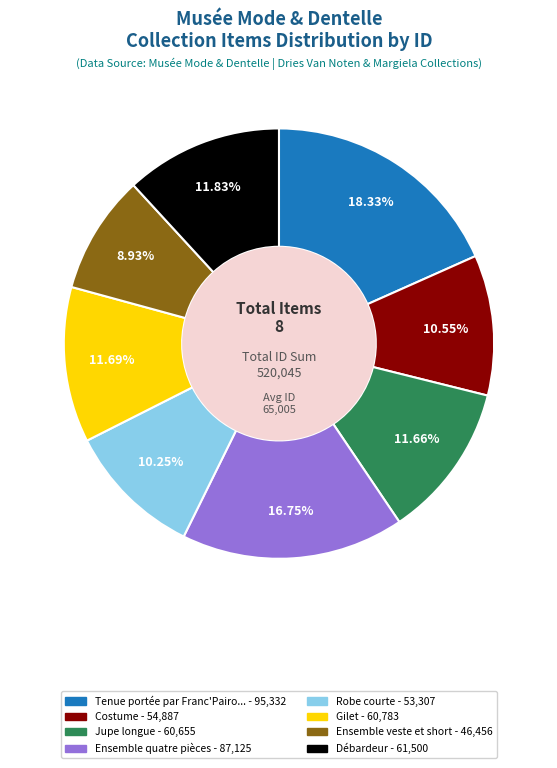

Is there a majority slice in this chart?

No